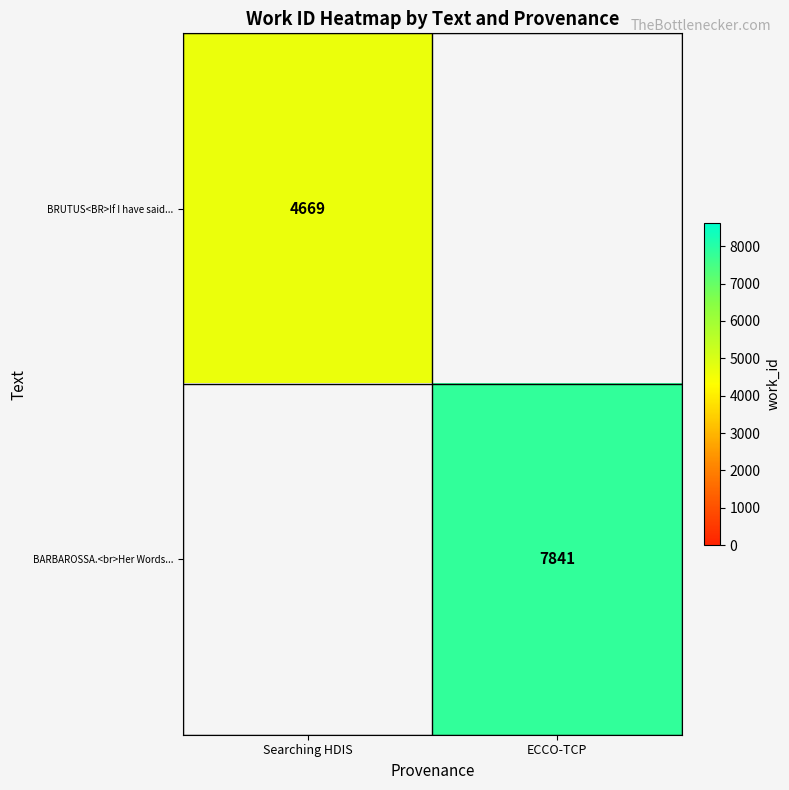

What is the smallest value displayed?

4669.0